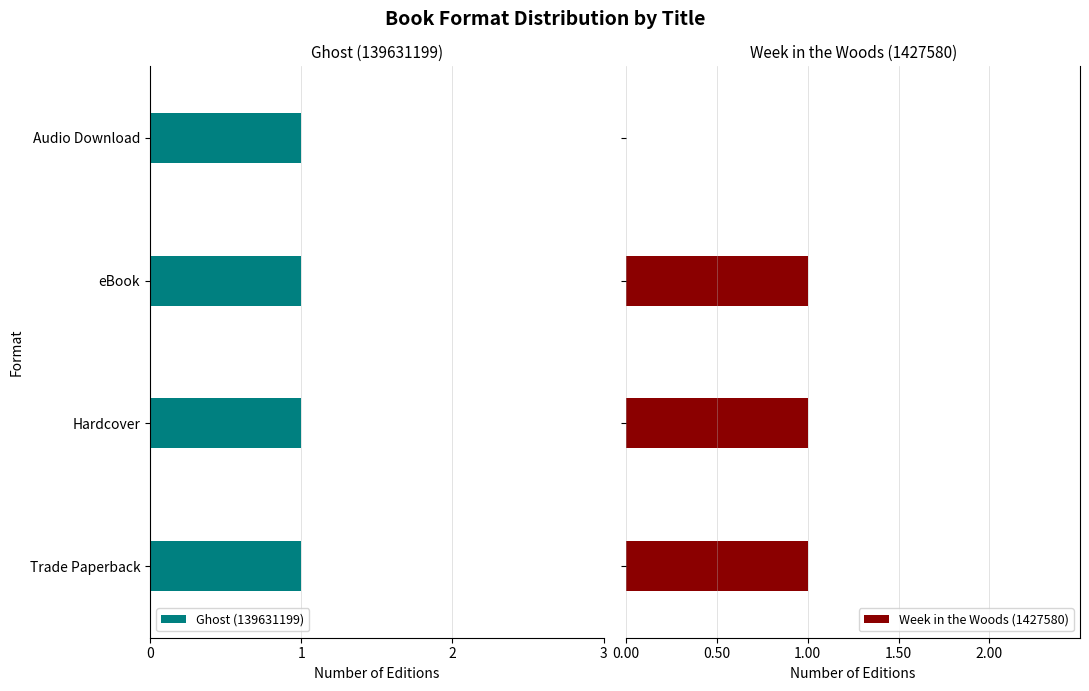

What is the sum of all Week in the Woods (1427580) values?

3